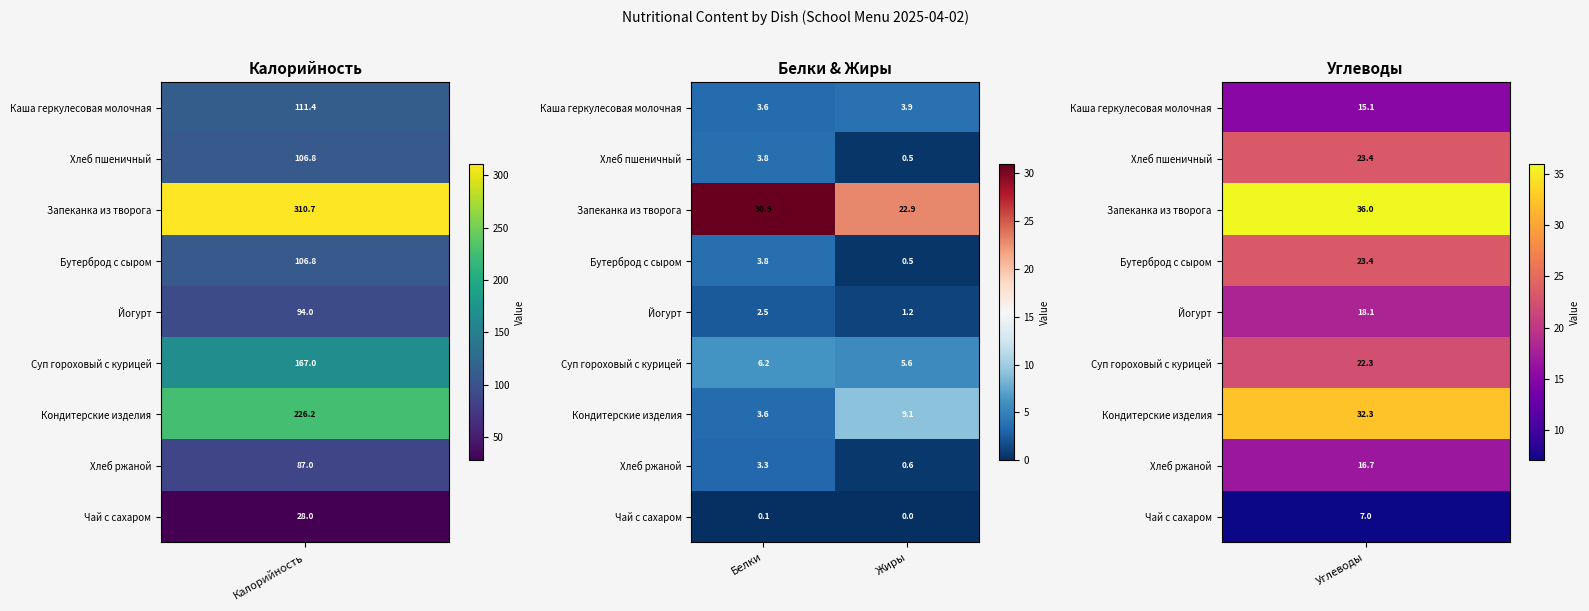

Count the number of categories in the chart.

2